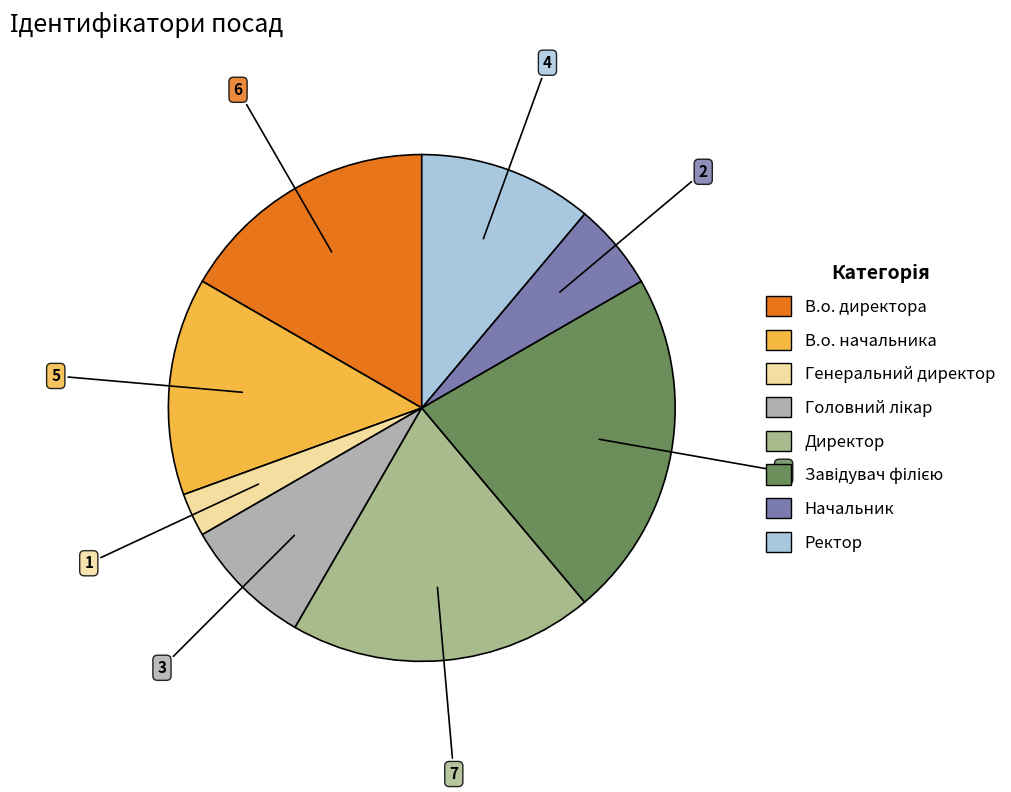

Is it true that Генеральний директор is 3% of the pie?

True